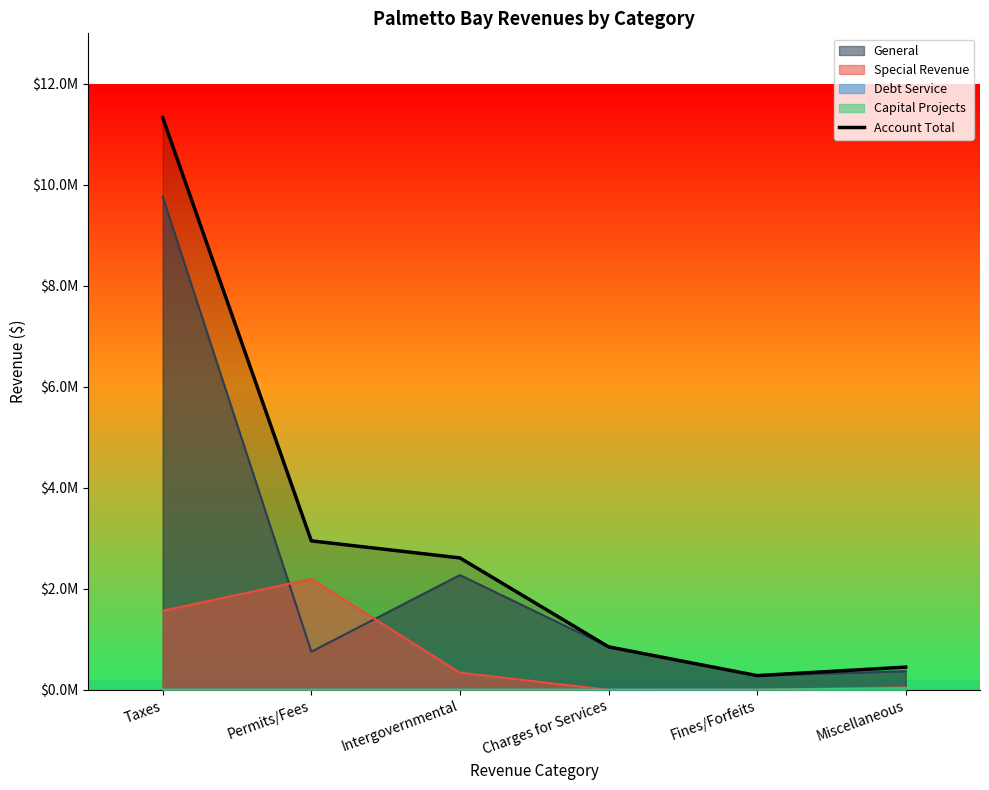

List the labels in order of value, largest first.

Taxes, Permits/Fees, Intergovernmental, Charges for Services, Miscellaneous, Fines/Forfeits